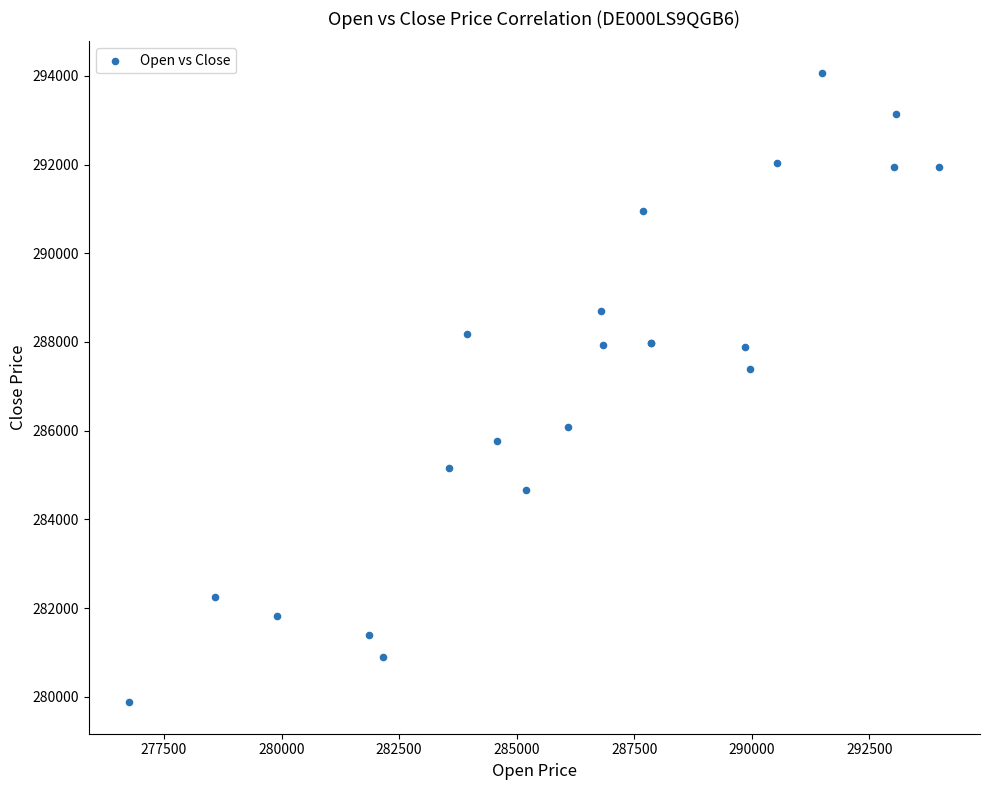

What Y value in the scatter plot is closest to 286971?

287381